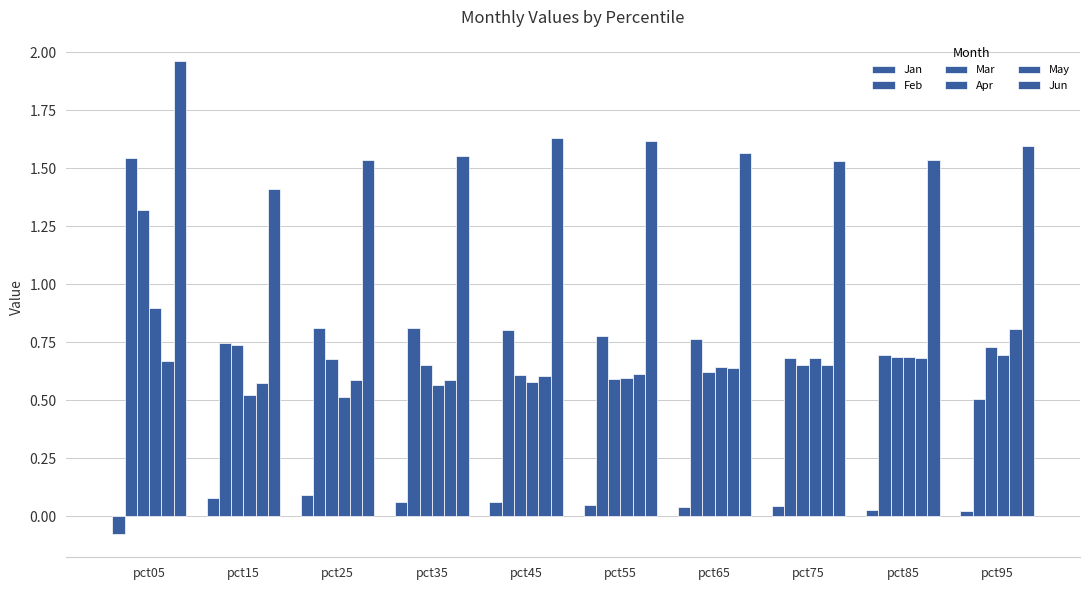

At how many categories does at least one series exceed 0?

10